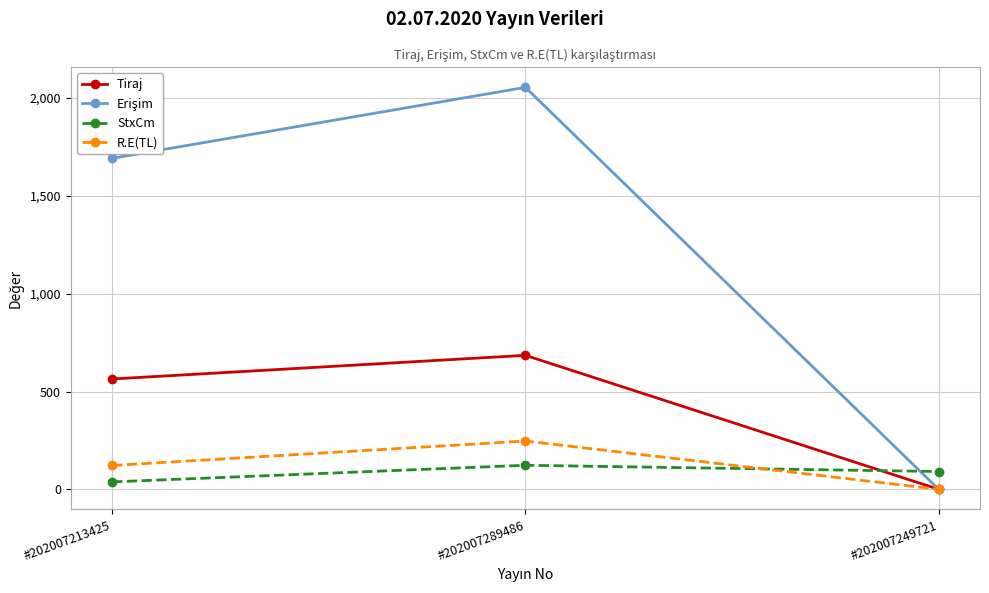

At which category does the chart reach its peak across all series?

#202007289486